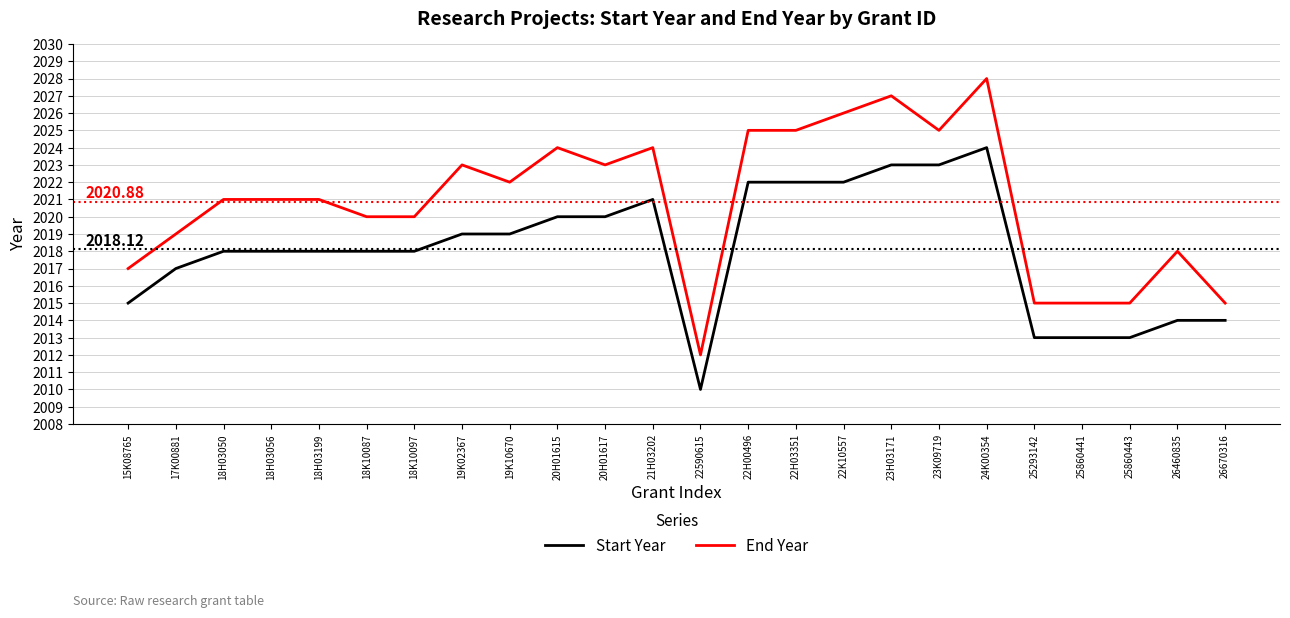

Reading right to left, transcribe all the data shown in this chart.

Start Year: 2014	2014	2013	2013	2013	2024	2023	2023	2022	2022	2022	2010	2021	2020	2020	2019	2019	2018	2018	2018	2018	2018	2017	2015
End Year: 2015	2018	2015	2015	2015	2028	2025	2027	2026	2025	2025	2012	2024	2023	2024	2022	2023	2020	2020	2021	2021	2021	2019	2017